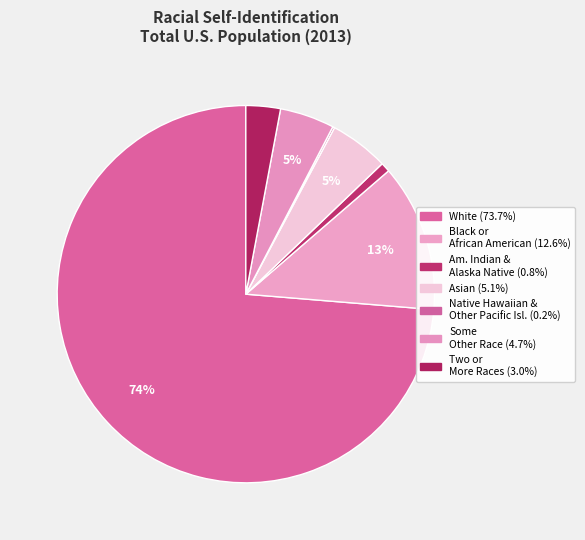

What is the majority slice?

White